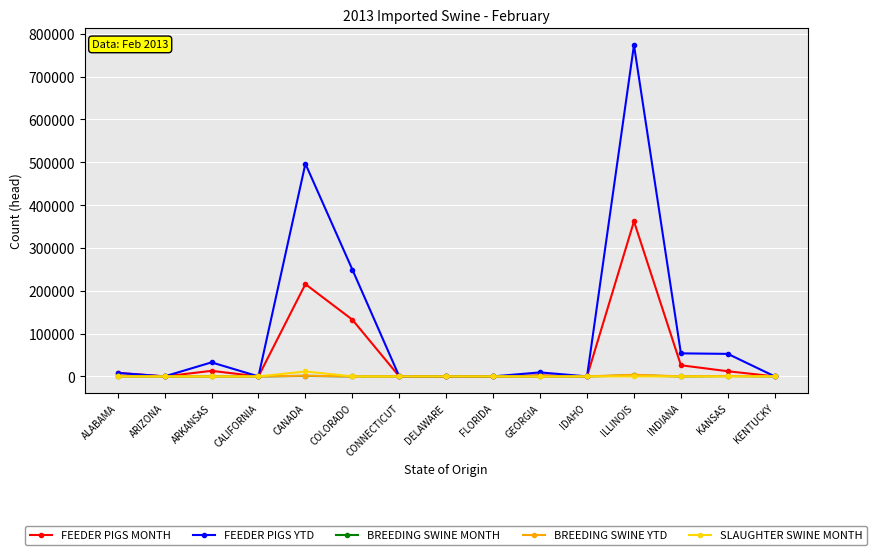

What is the label of the 13th point from the left?

INDIANA